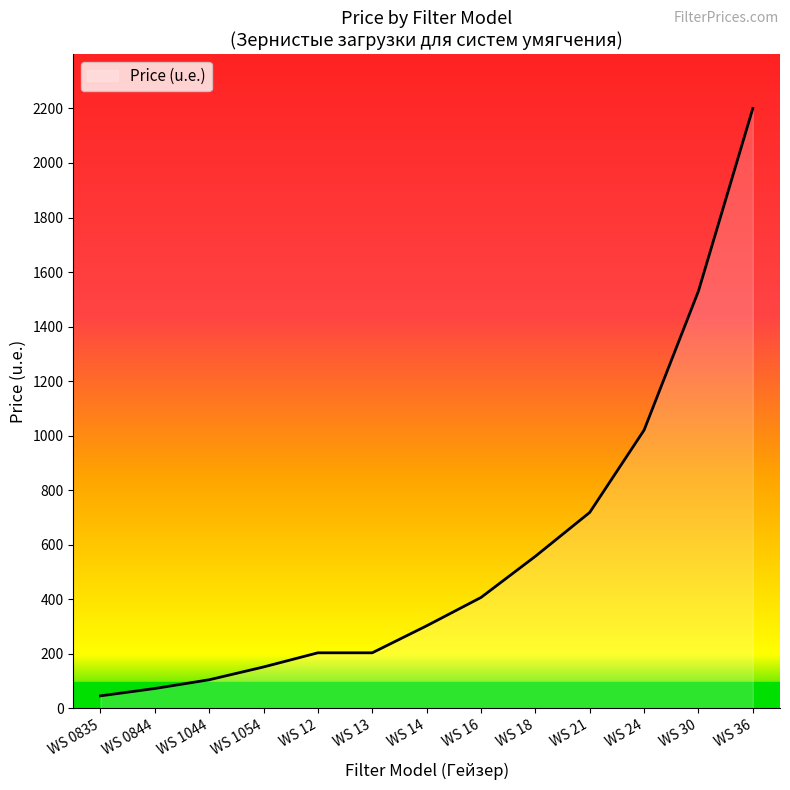

True or false: the data shows 718 at WS 21.

True